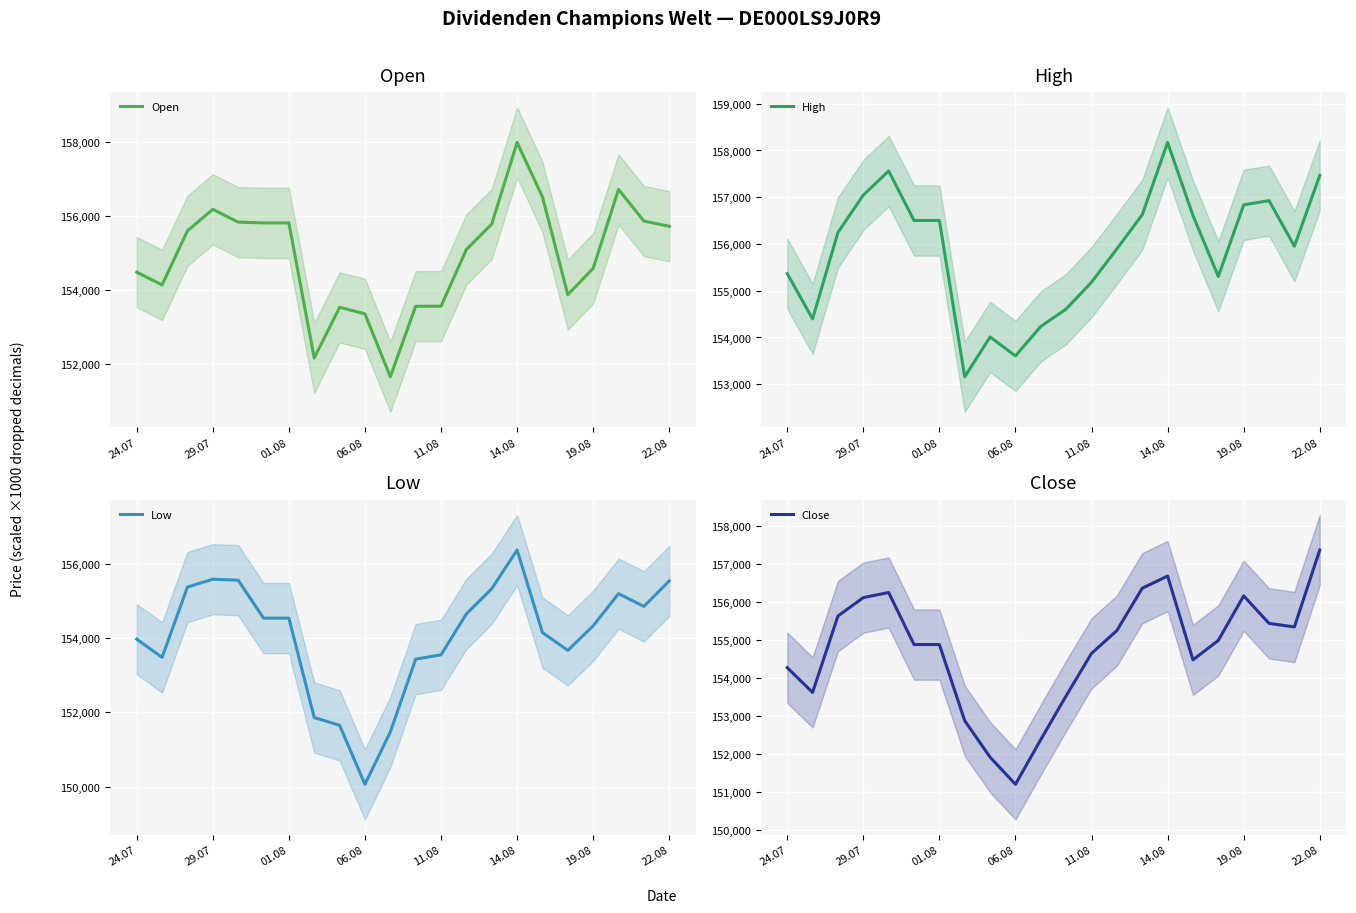

How many lines are shown in the chart?

4